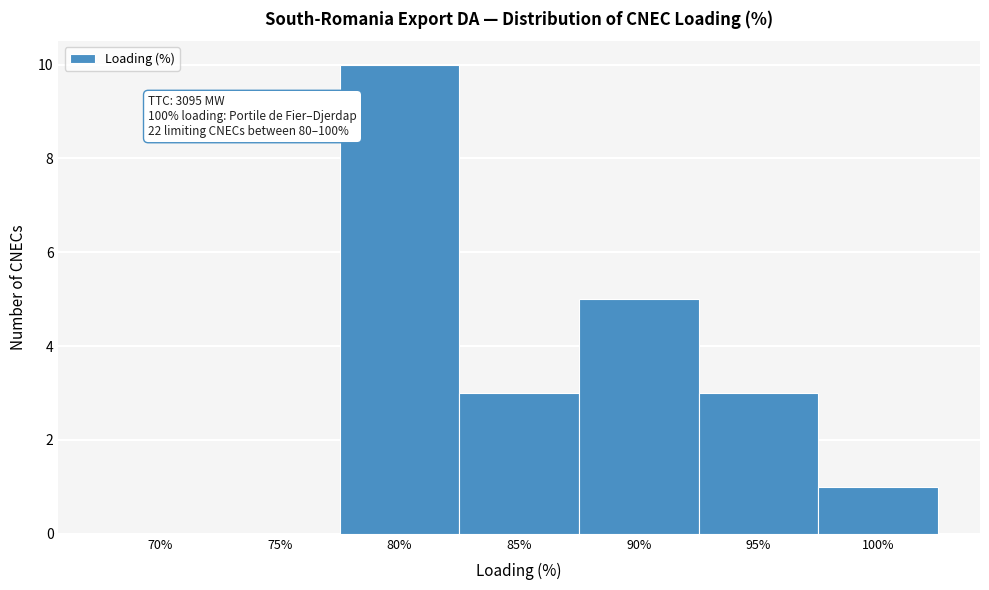

Reading right to left, list all the values displayed in this chart.

100%=1	95%=3	90%=5	85%=3	80%=10	75%=0	70%=0